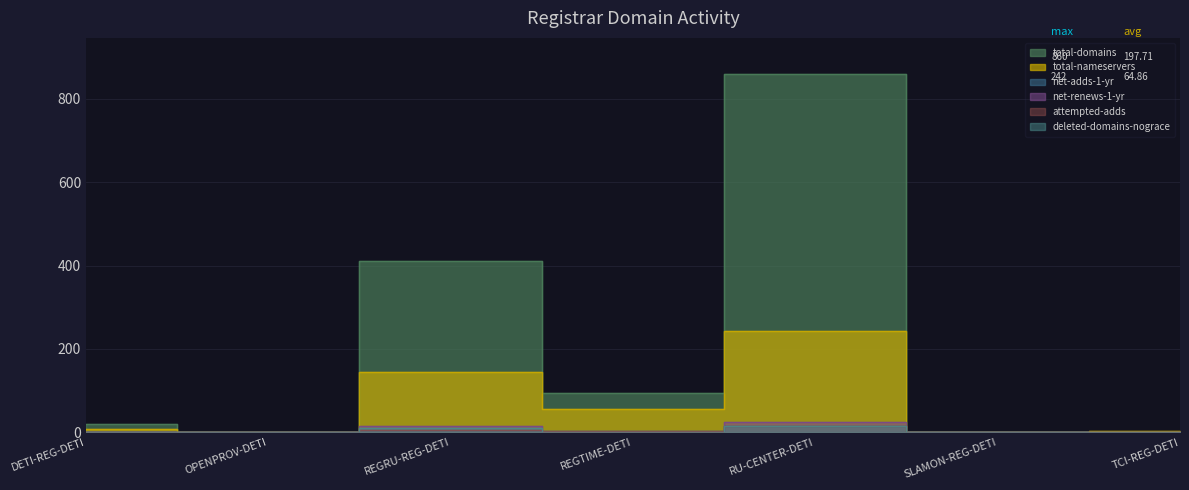

List the labels in order of total-nameservers value, largest first.

RU-CENTER-DETI, REGRU-REG-DETI, REGTIME-DETI, DETI-REG-DETI, TCI-REG-DETI, OPENPROV-DETI, SLAMON-REG-DETI